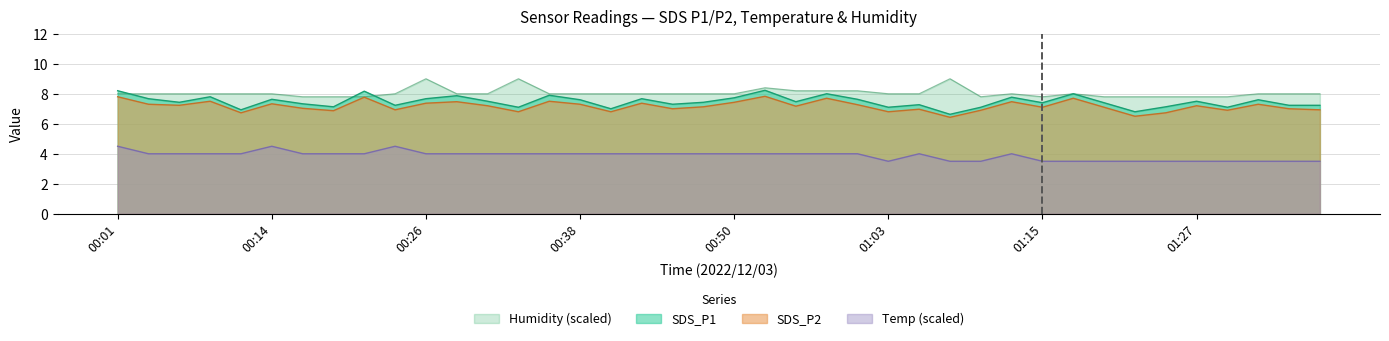

What is the difference between the maximum and minimum values in the SDS_P2 series?

1.4